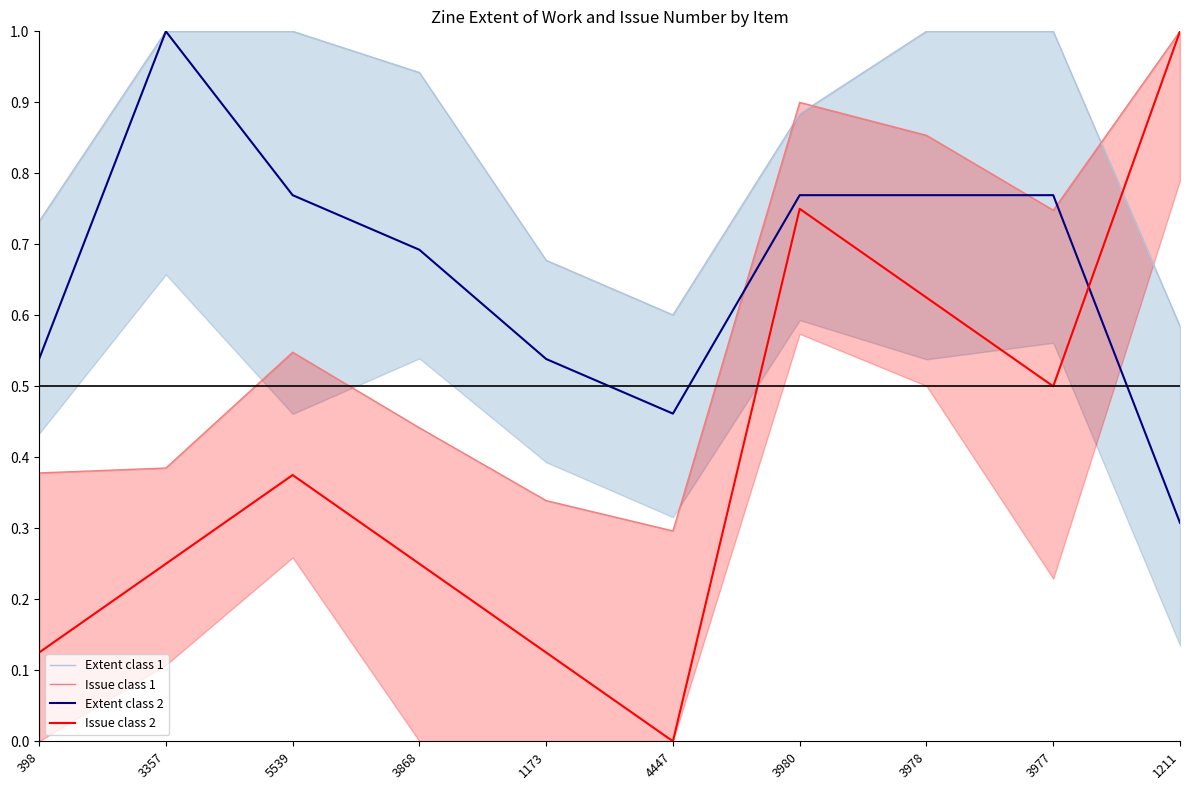

At which label is Extent class 2 closest to 0?

1211